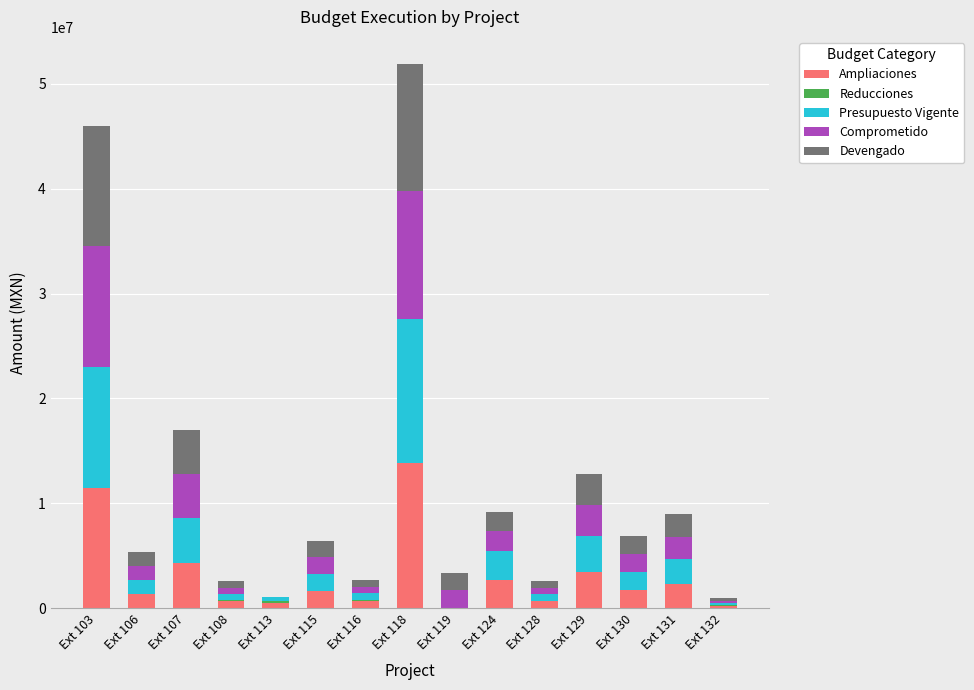

What is the sum of all Ampliaciones values?

45517289.9